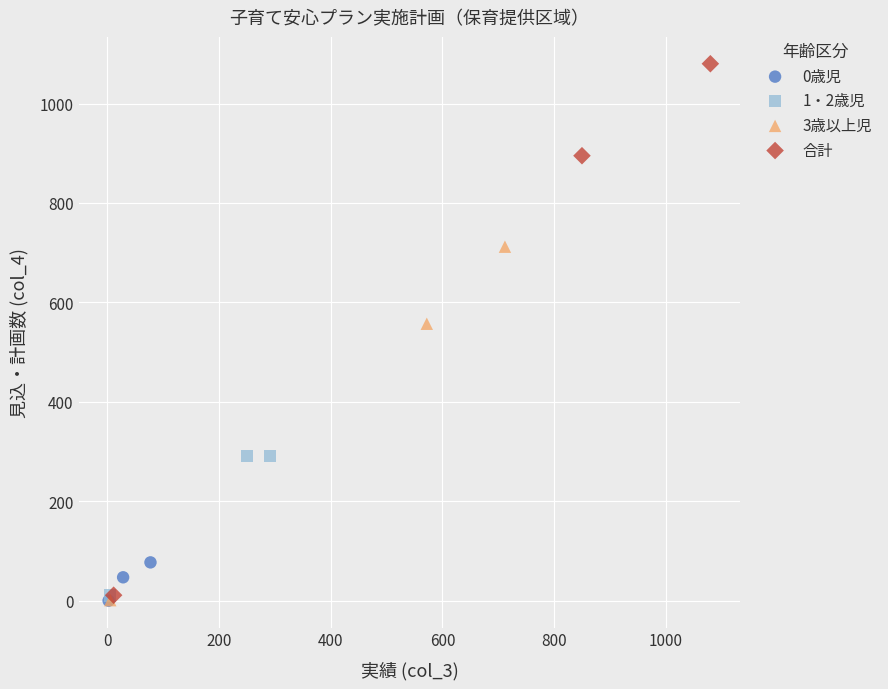

Which series has the widest spread of Y values?

合計